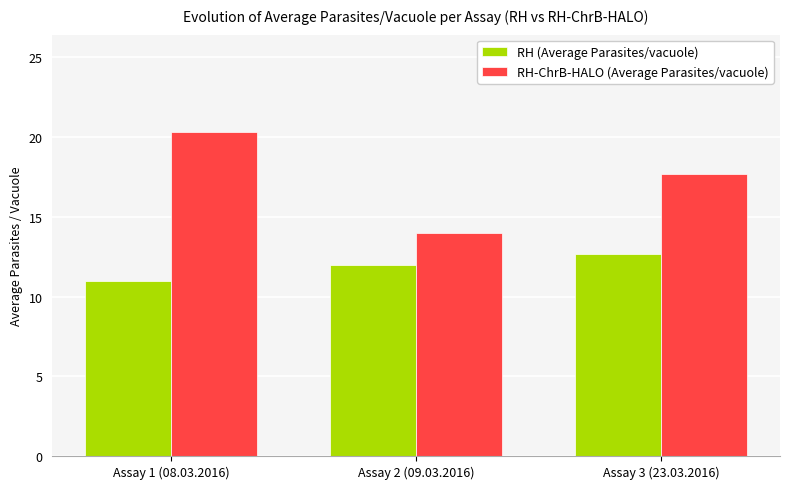

Rank the series by their maximum value, from highest to lowest.

RH-ChrB-HALO (Average Parasites/vacuole), RH (Average Parasites/vacuole)